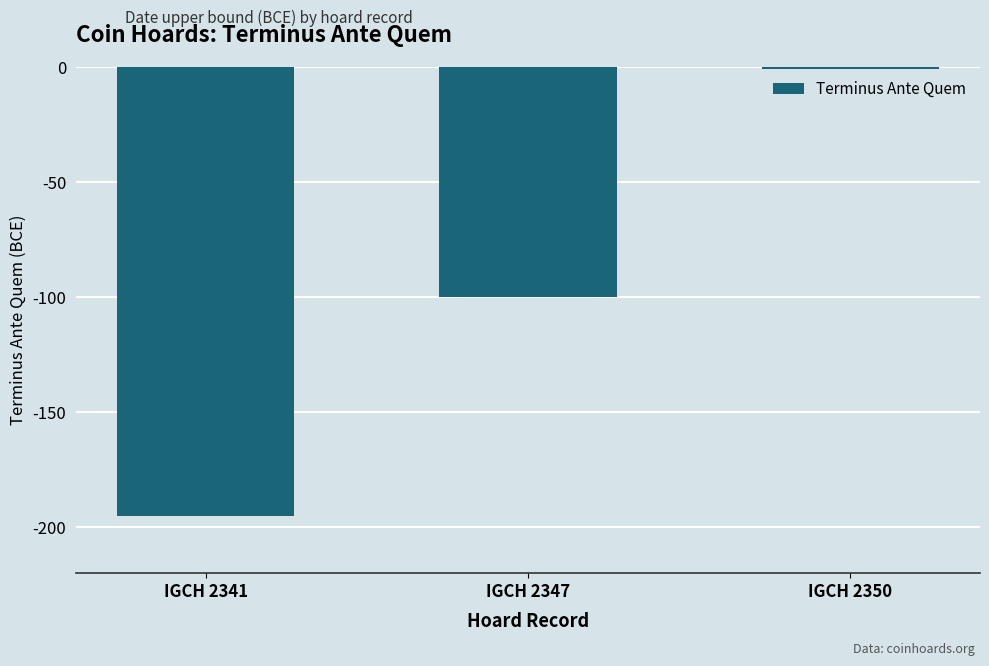

The chart shows a value of -195 at IGCH 2341. True or false?

True